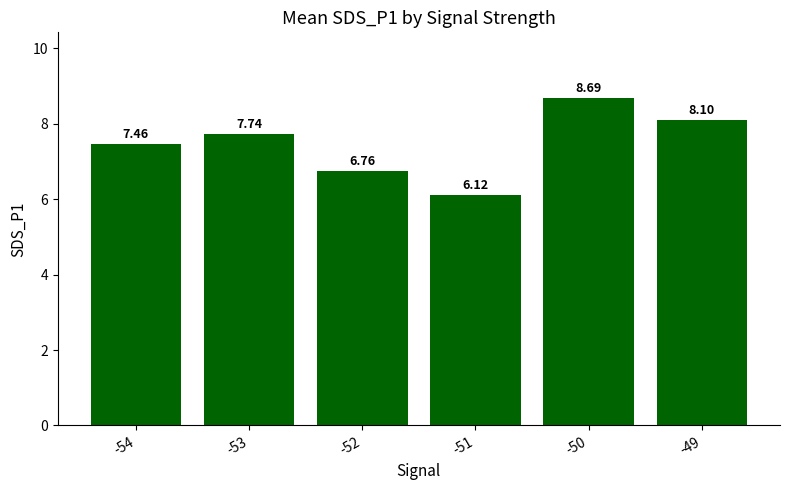

What is the sum of the values at -54 and -53?

15.2